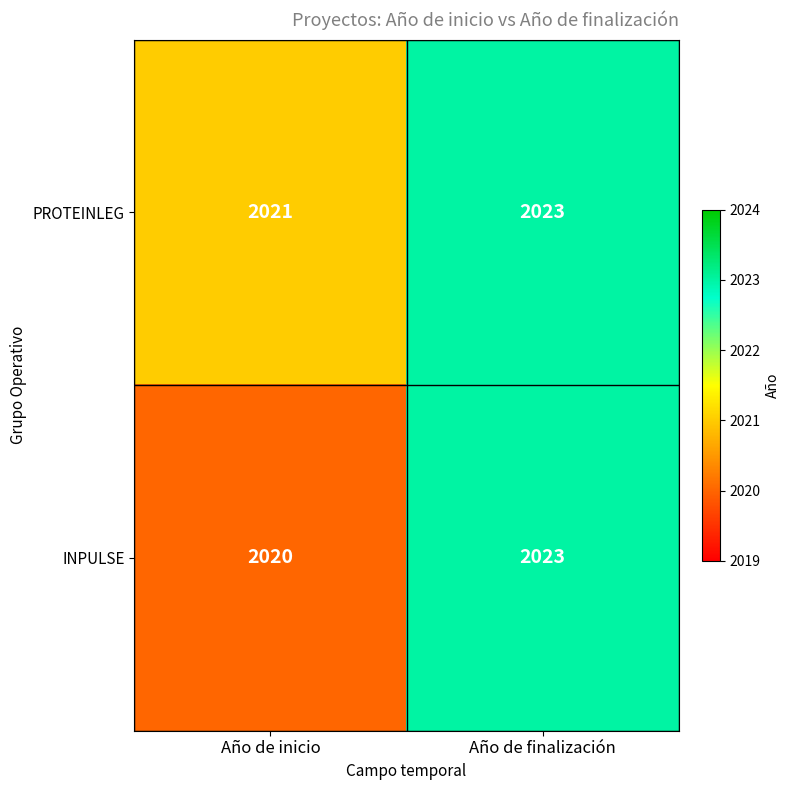

What is the total value across all series at Año de finalización?

4046